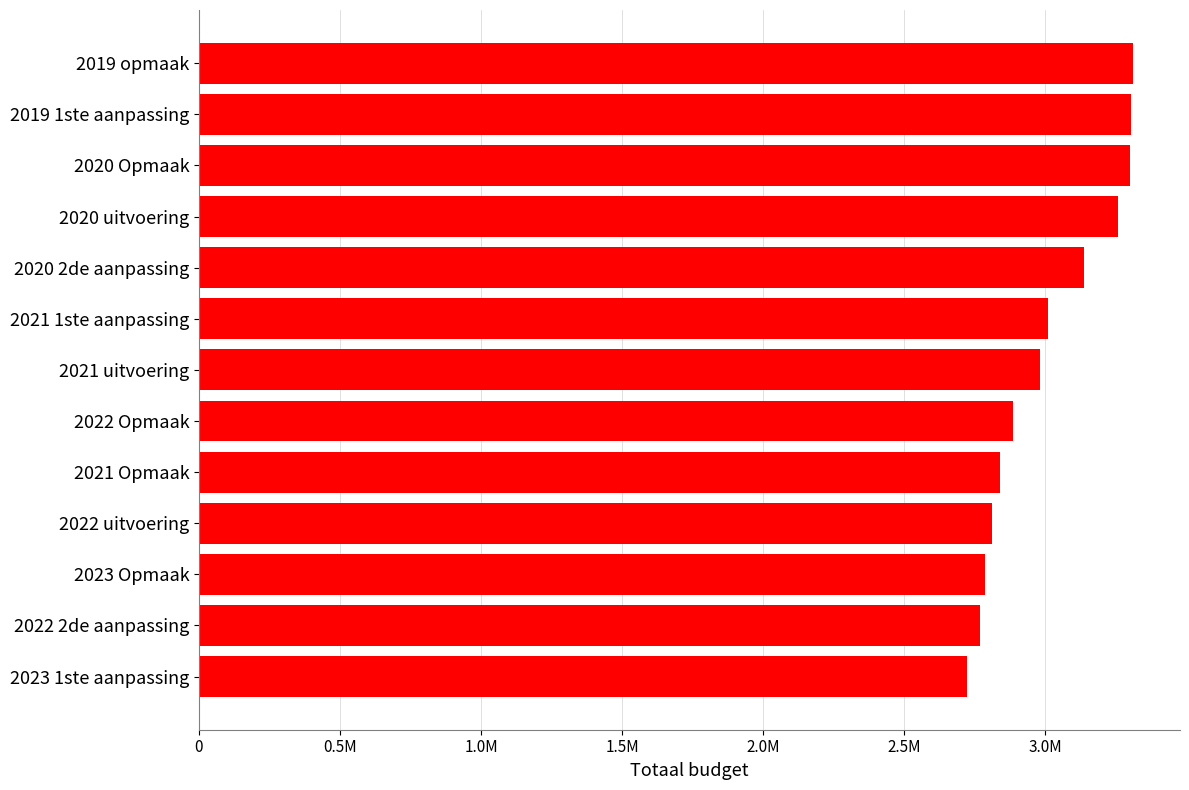

Are the bars horizontal?

Yes